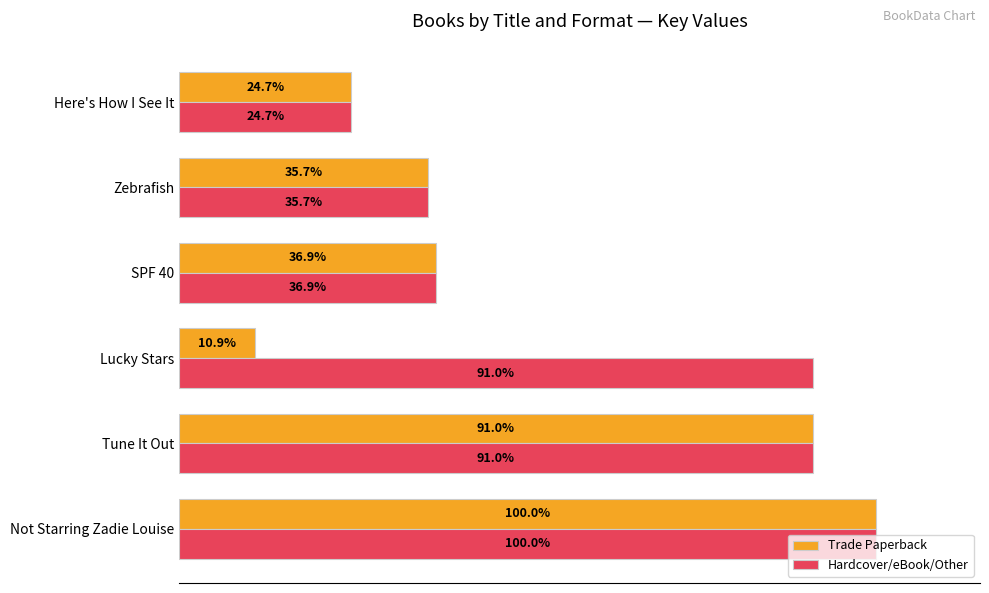

Which label corresponds to the smallest value in the chart?

Lucky Stars